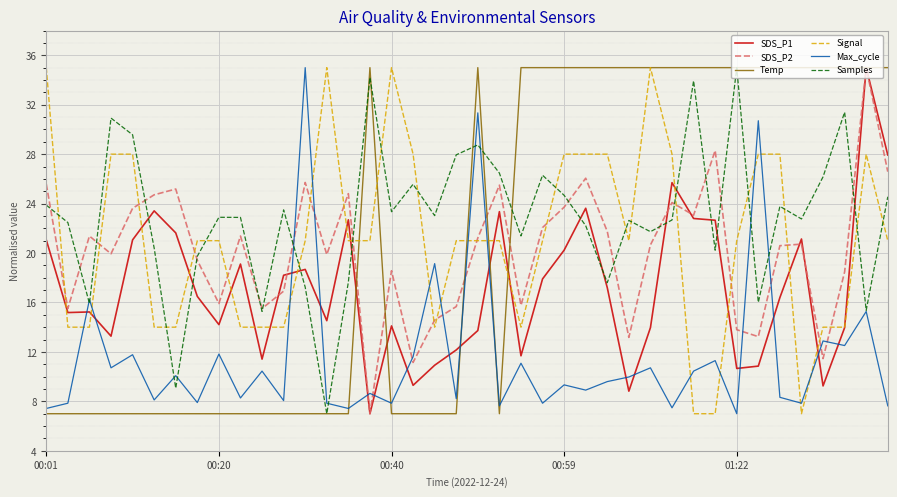

True or false: SDS_P1 and Max_cycle cross at least once.

True